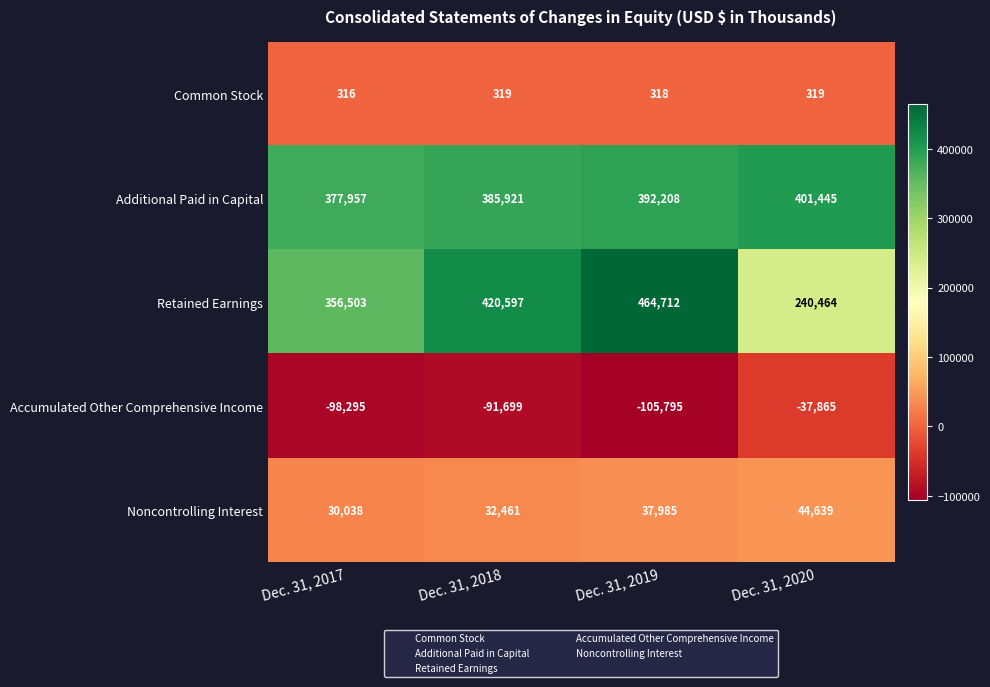

Which series has the largest total across all categories?

Additional Paid in Capital